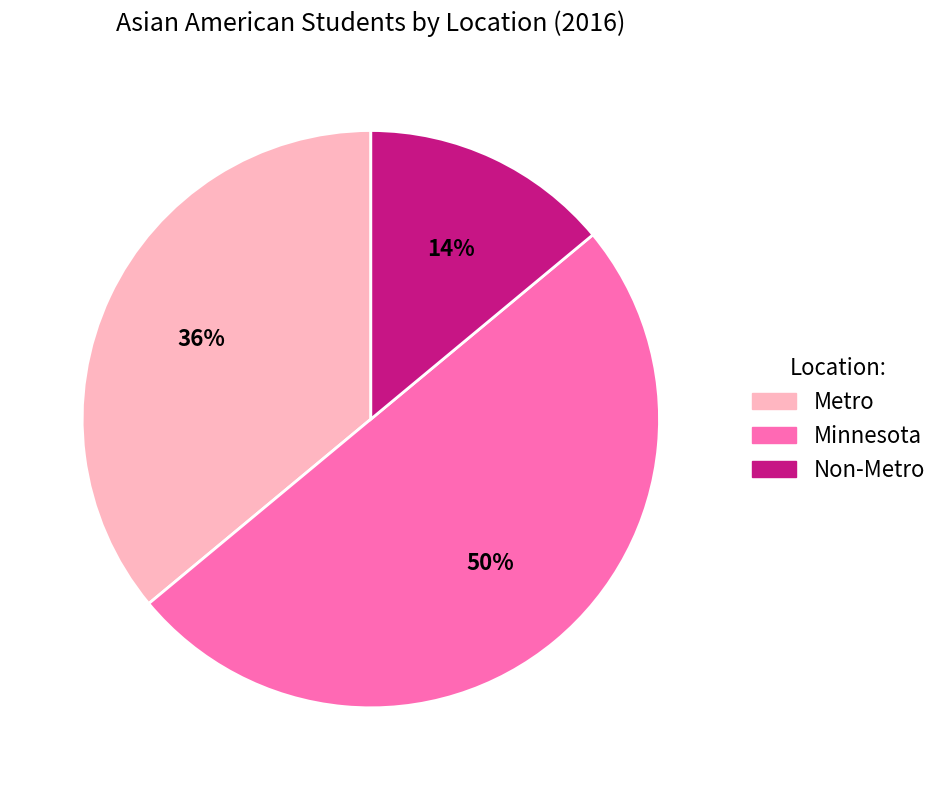

What is the smallest slice in the pie chart?

Non-Metro